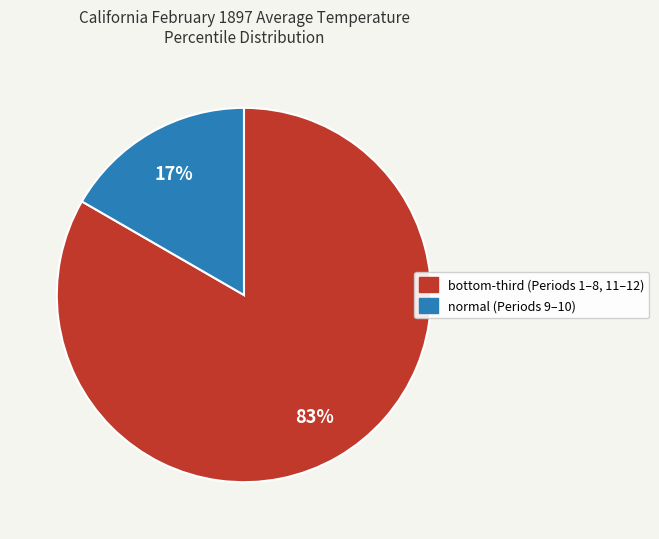

Is there a majority slice in this chart?

Yes